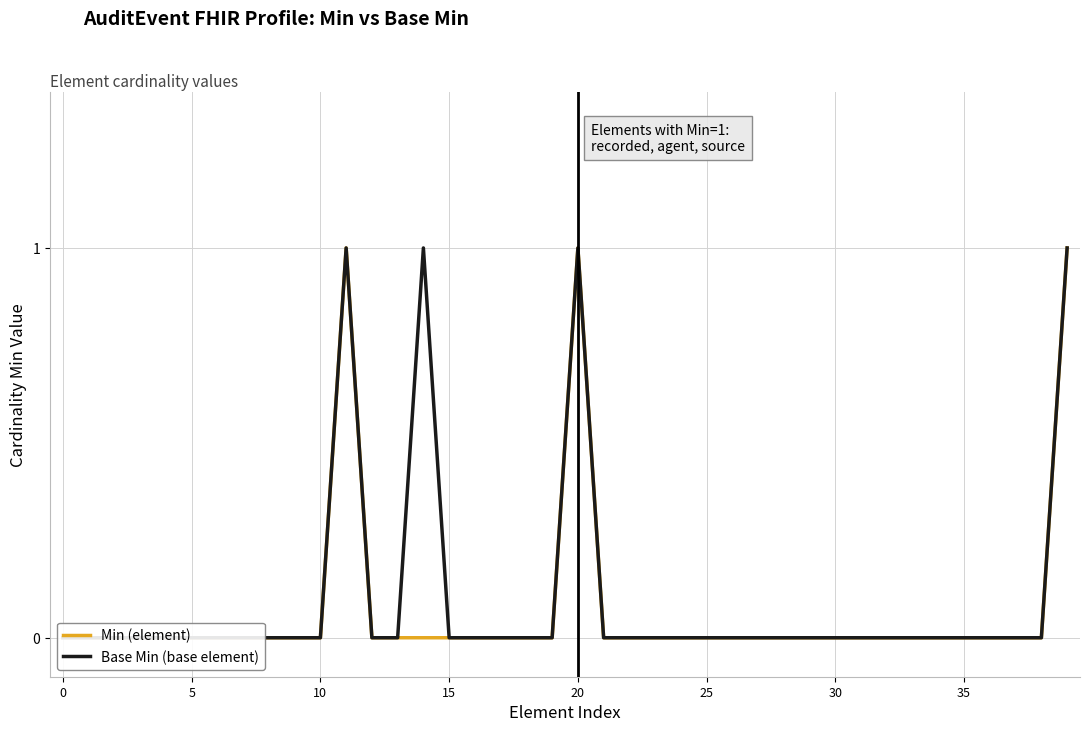

What is the maximum value shown in the chart?

1